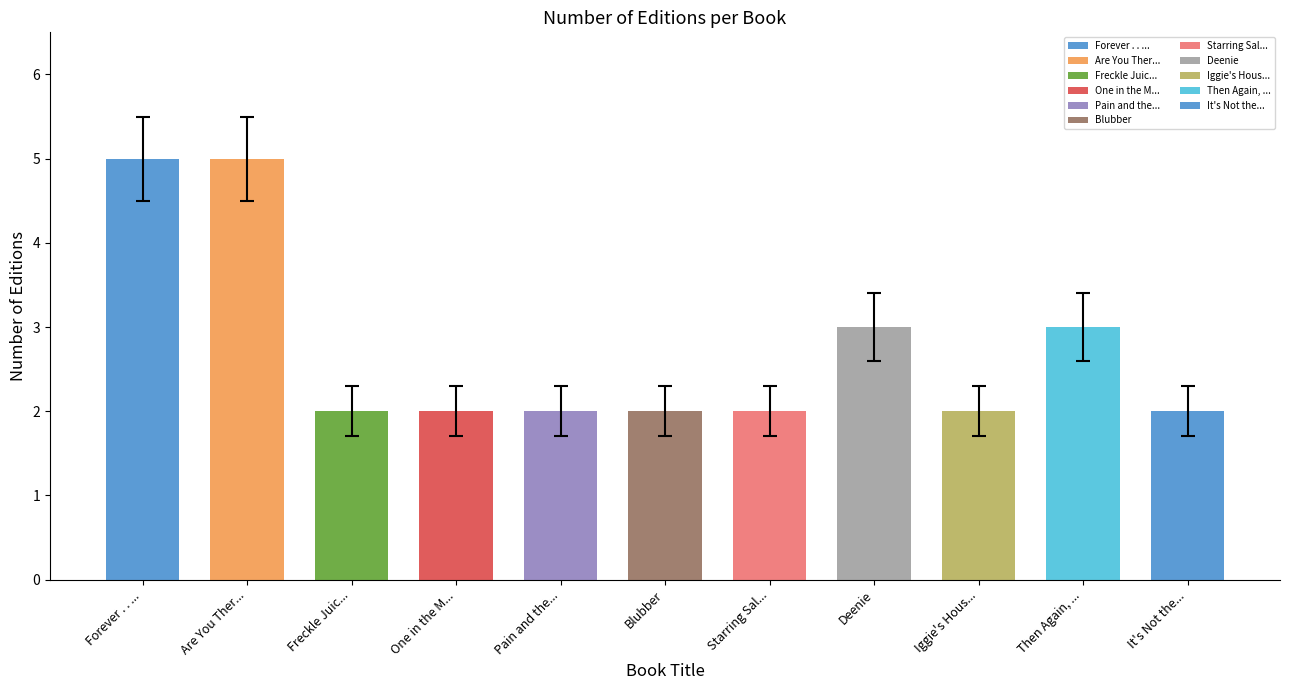

List the labels in order of value, smallest first.

Freckle Juice, One in the Middle Is the Green Kangaroo, Pain and the Great One, Blubber, Starring Sally J. Freedman as Herself, Iggie's House, It's Not the End of the World, Deenie, Then Again, Maybe I Won't, Forever . . ., Are You There God? It's Me, Margaret.